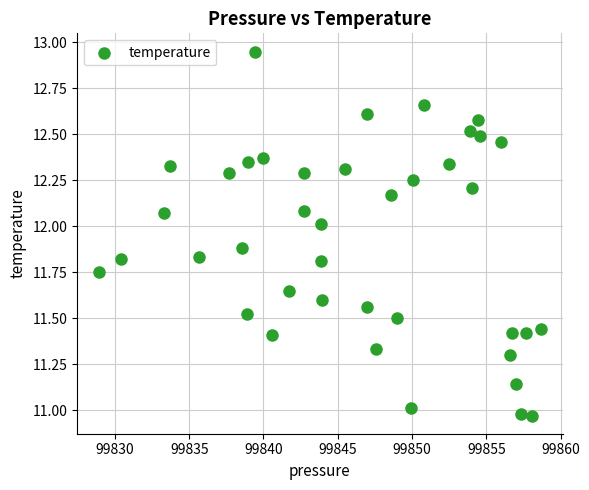

What is the range of X values (max minus min)?

29.7